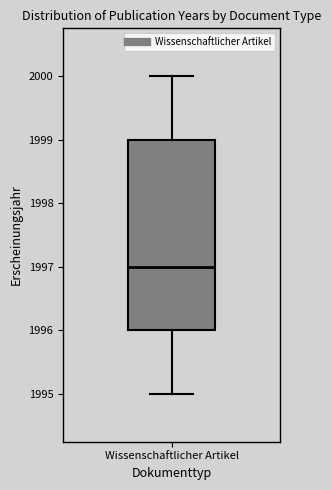

Where does the lower whisker of the box for Wissenschaftlicher Artikel end on the y-axis? The values are not printed on the chart, so give them approximately, as read against the axis.

1995